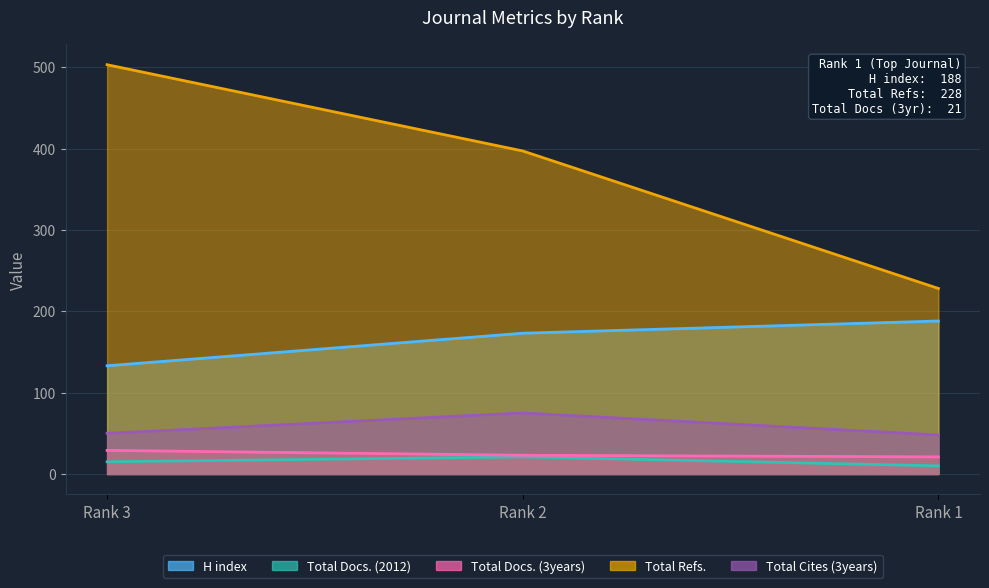

At which label does H index first exceed 173?

Rank 1